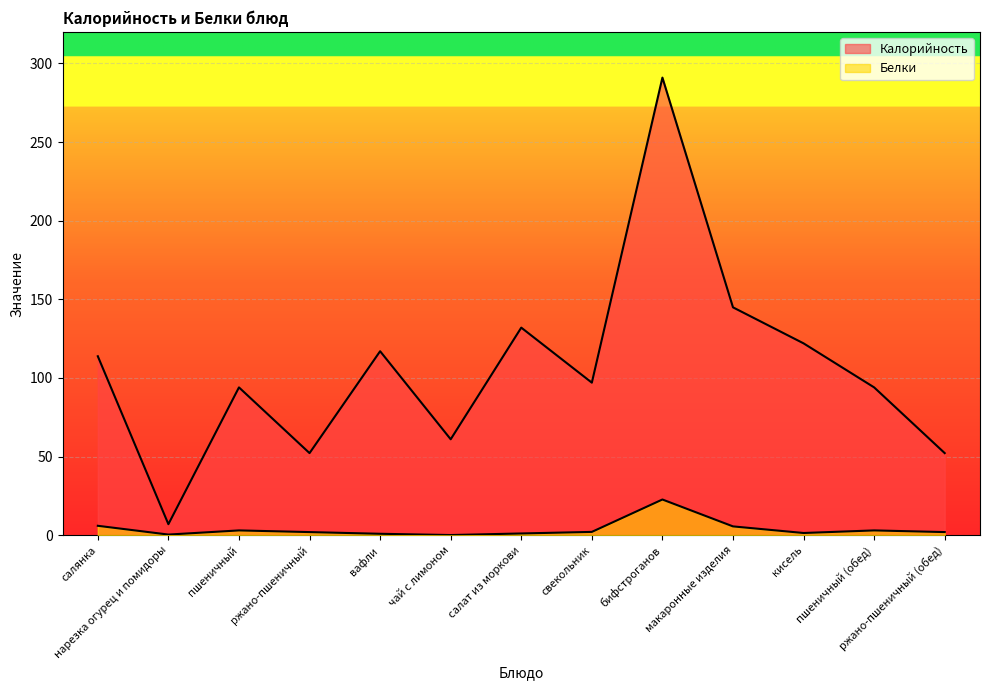

Is the value of Белки at салат из моркови greater than the value of Калорийность at пшеничный (обед)?

No